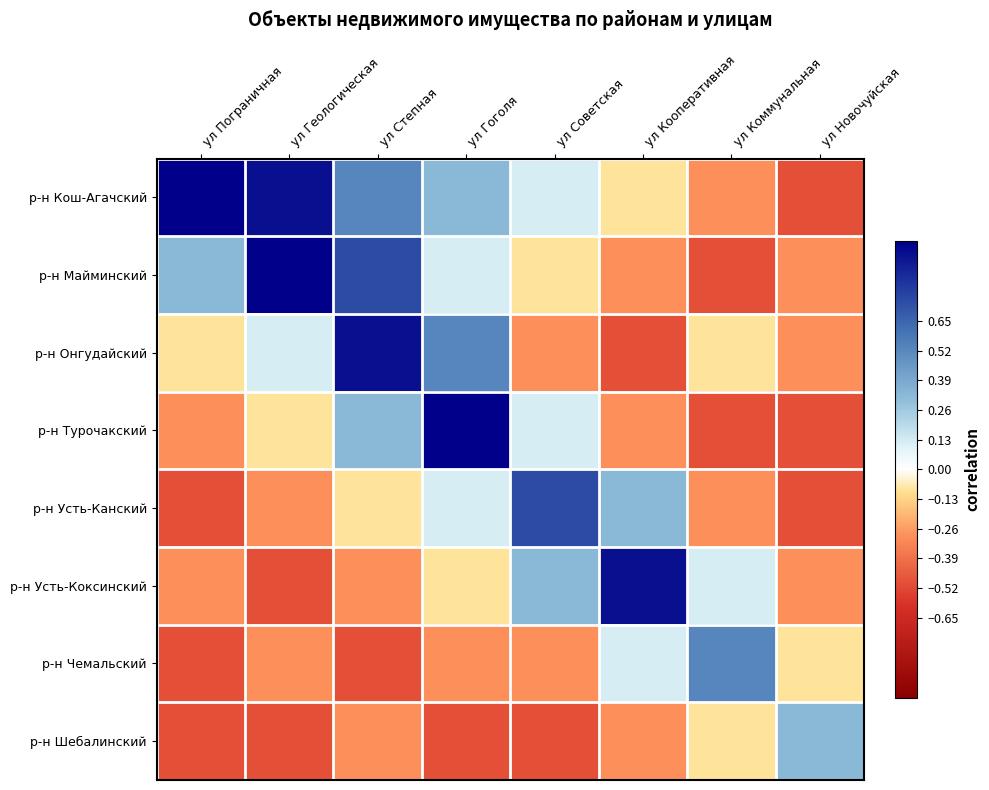

What is the smallest value displayed?

-0.5